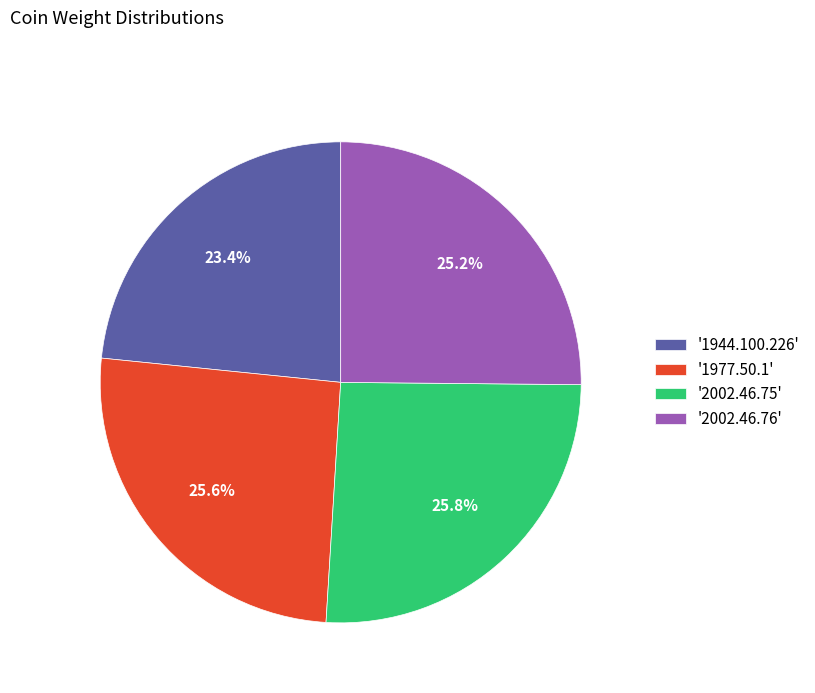

Which slice is the smallest?

'1944.100.226'